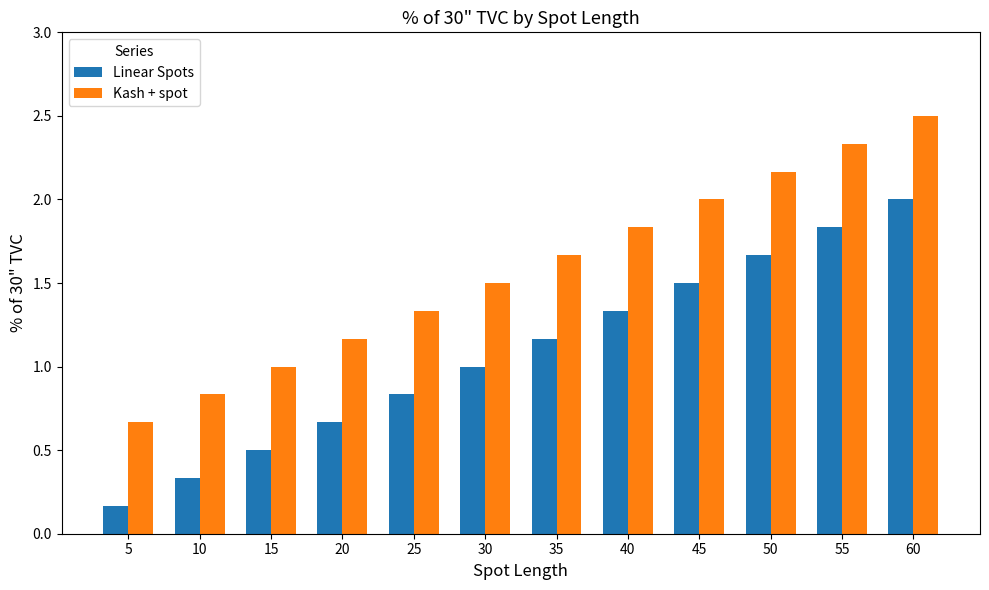

Which category has the highest value in the Kash + spot series?

60